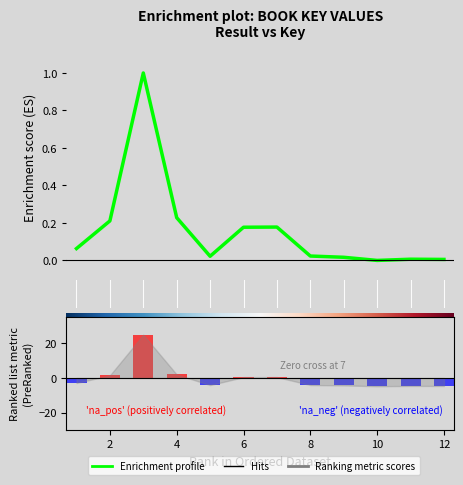

Count the number of values greater than 0.

11